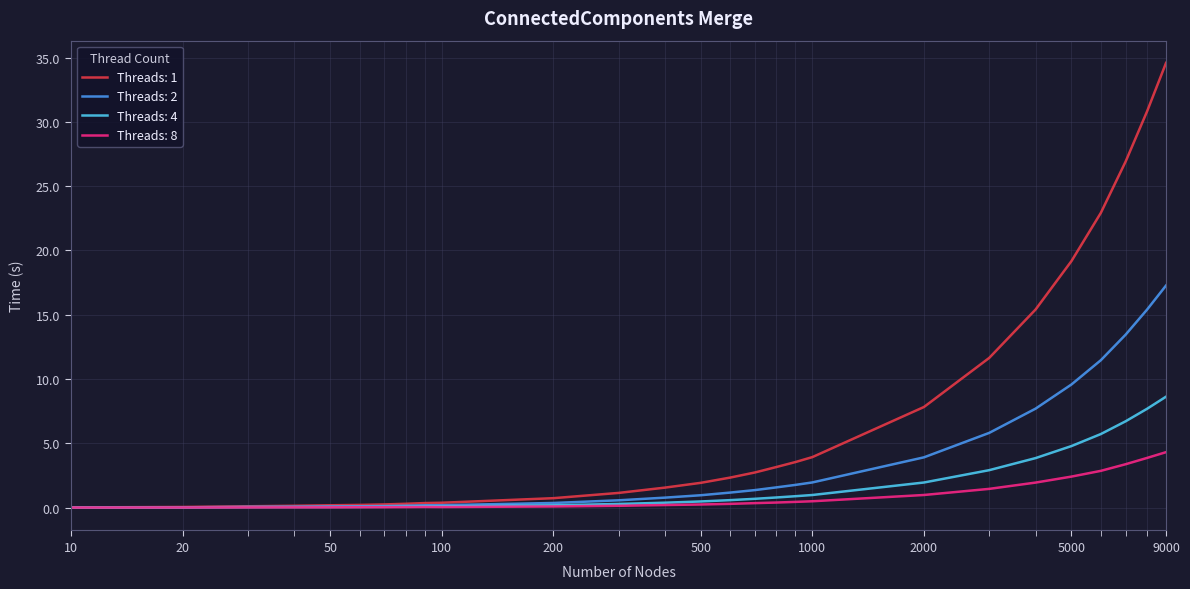

List the series in order of their peak value, lowest first.

Threads: 8, Threads: 4, Threads: 2, Threads: 1